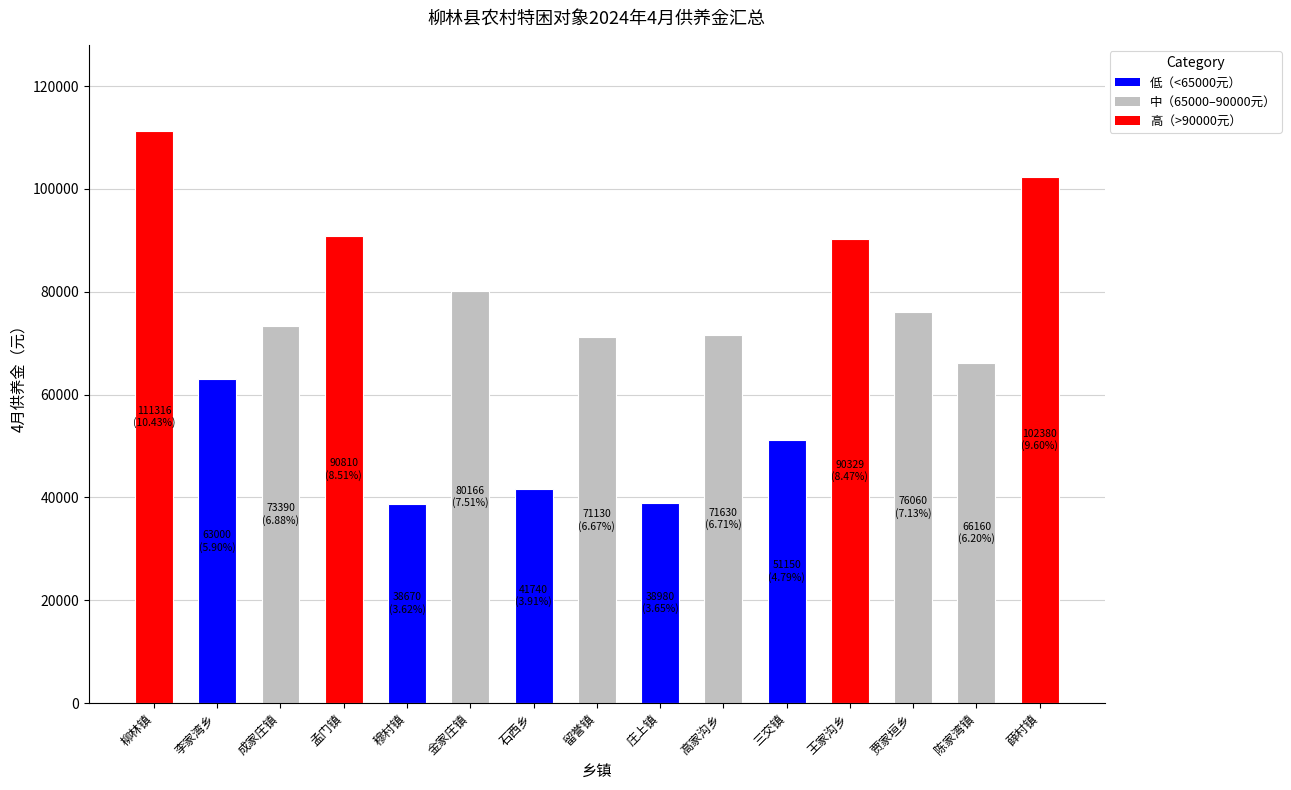

True or false: the data shows 31237 at 陈家湾镇.

False